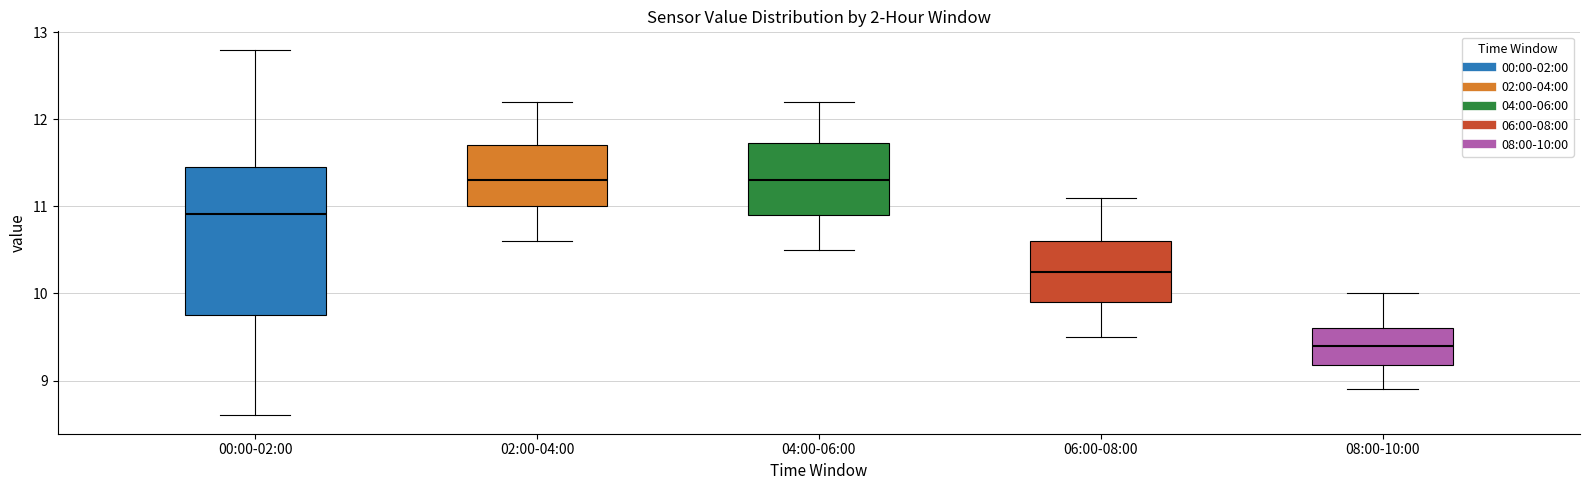

Reading left to right, transcribe this box plot: for each box, give where its median line is, the range the box spans, and where its two whiskers end, as read against the y-axis. The values are not printed on the chart, so give them approximately, as read against the axis.

00:00-02:00: median 10.9, box 9.7 to 11.4, whiskers 8.6 to 12.8
02:00-04:00: median 11.3, box 11.0 to 11.7, whiskers 10.6 to 12.2
04:00-06:00: median 11.3, box 10.9 to 11.7, whiskers 10.5 to 12.2
06:00-08:00: median 10.3, box 9.9 to 10.6, whiskers 9.5 to 11.1
08:00-10:00: median 9.4, box 9.2 to 9.6, whiskers 8.9 to 10.0